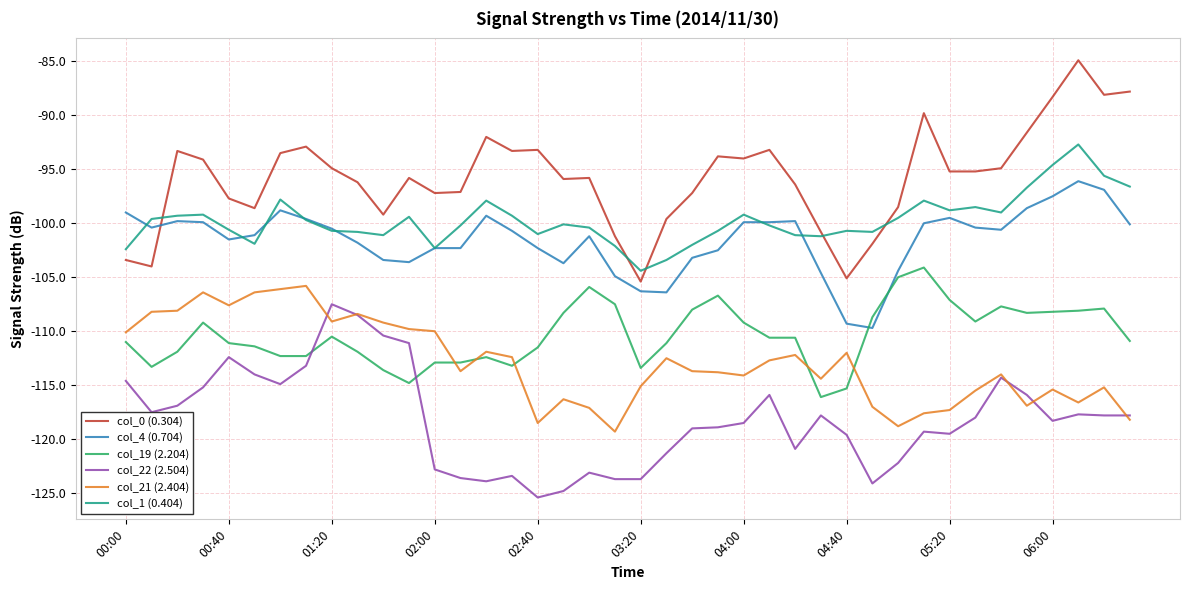

True or false: col_22 (2.504) and col_1 (0.404) cross at least once.

False